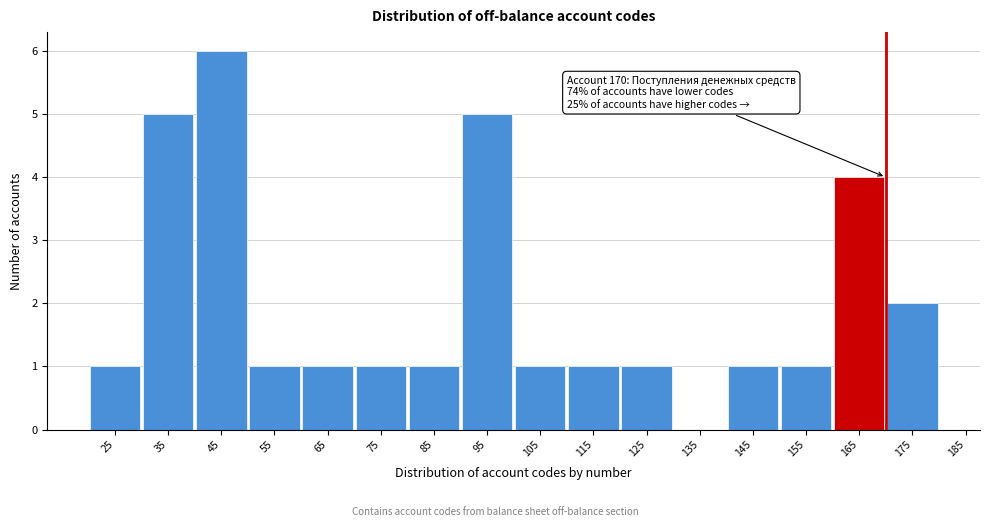

Reading left to right, extract all data points from this chart.

25=1	35=5	45=6	55=1	65=1	75=1	85=1	95=5	105=1	115=1	125=1	135=0	145=1	155=1	165=4	175=2